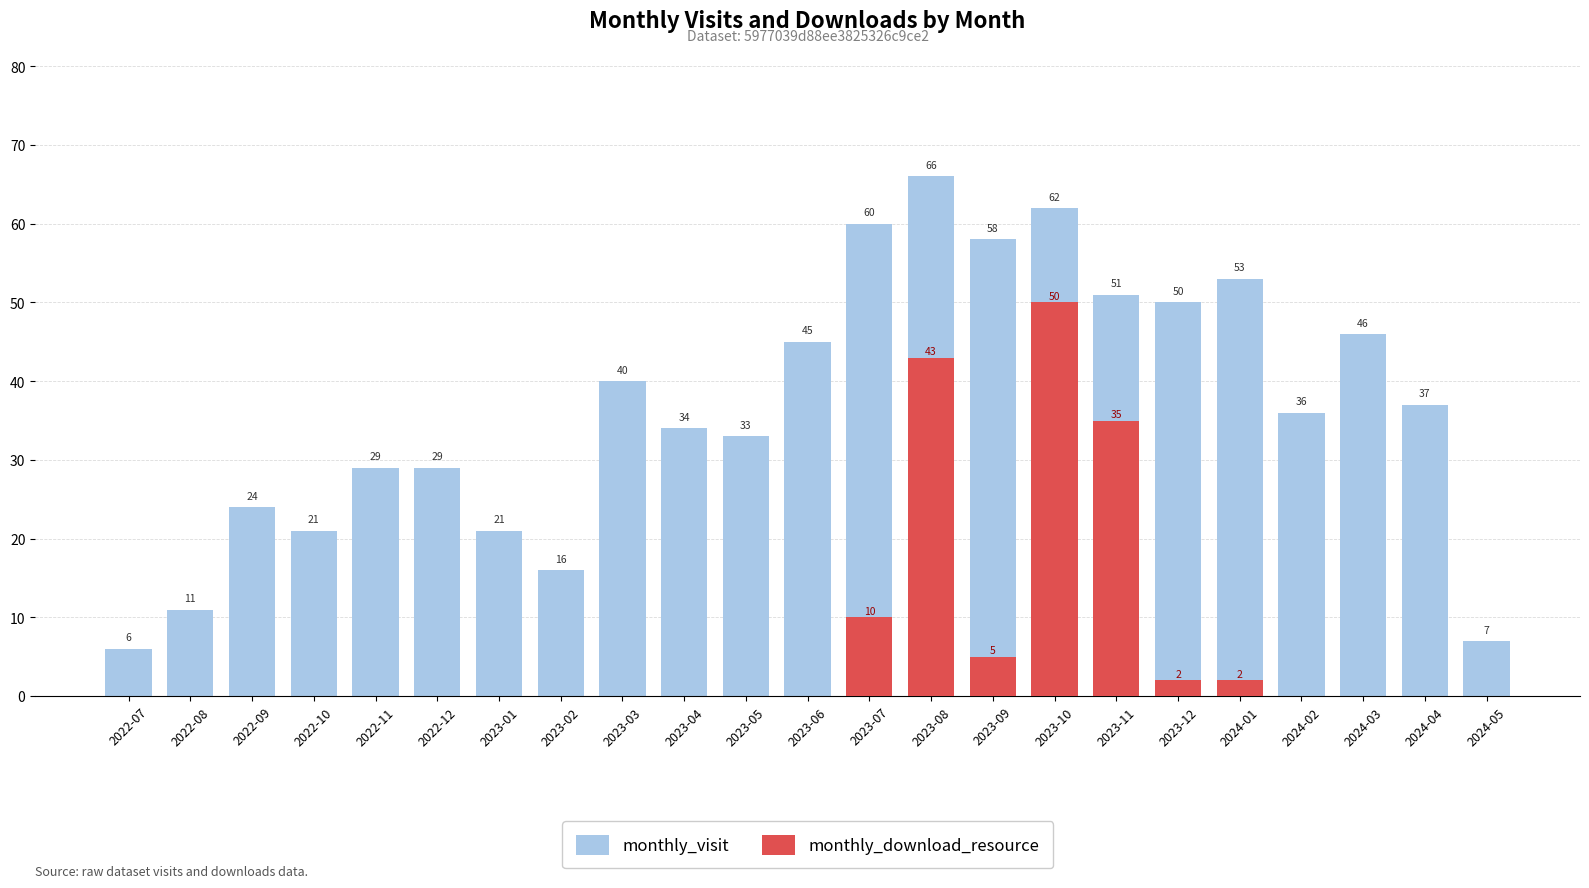

What is the sum of all monthly_visit values?

835